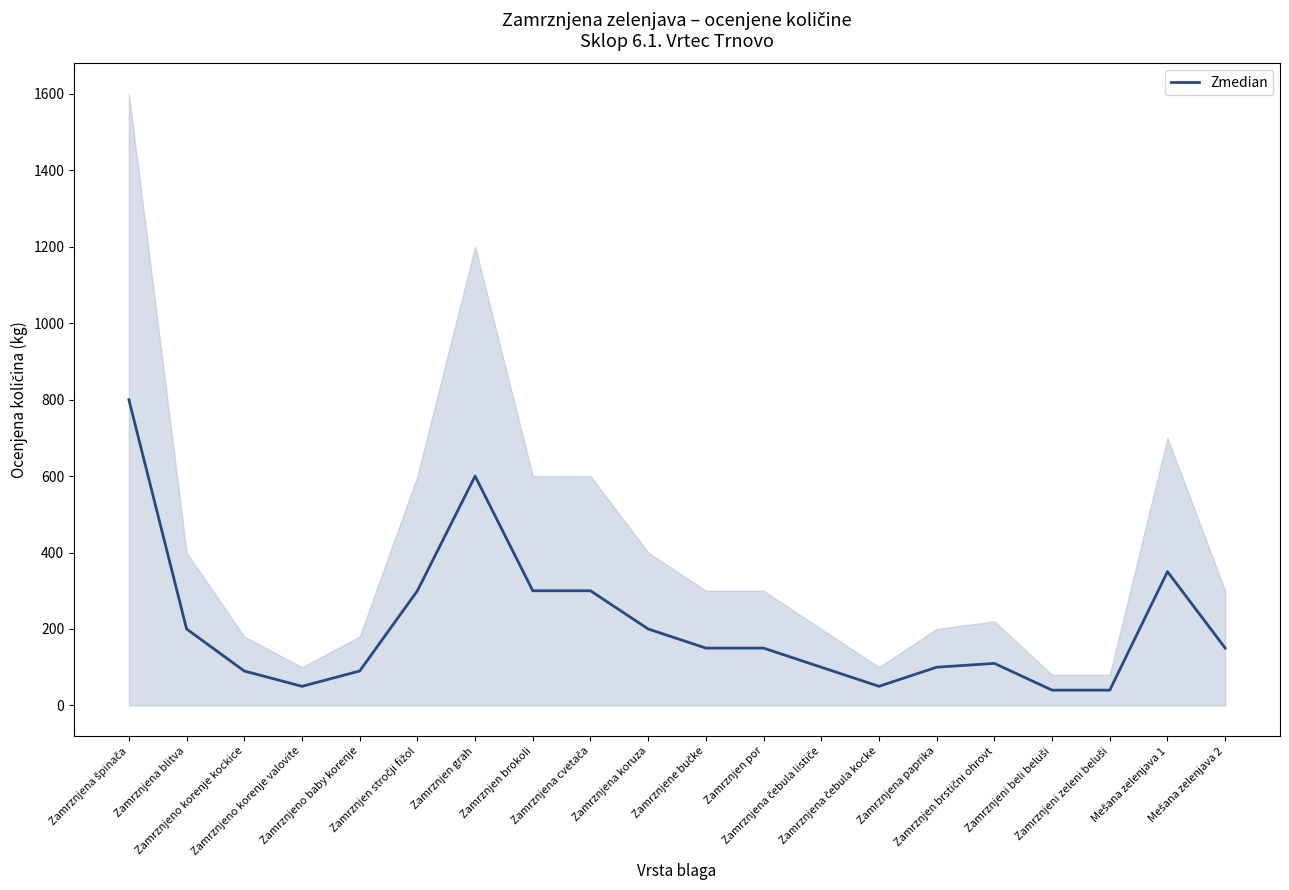

Reading right to left, transcribe all the data shown in this chart.

Mešana zelenjava 2=150	Mešana zelenjava 1=350	Zamrznjeni zeleni beluši=40	Zamrznjeni beli beluši=40	Zamrznjen brstični ohrovt=110	Zamrznjena paprika=100	Zamrznjena čebula kocke=50	Zamrznjena čebula lističe=100	Zamrznjen por=150	Zamrznjene bučke=150	Zamrznjena koruza=200	Zamrznjena cvetača=300	Zamrznjen brokoli=300	Zamrznjen grah=600	Zamrznjen stročji fižol=300	Zamrznjeno baby korenje=90	Zamrznjeno korenje valovite=50	Zamrznjeno korenje kockice=90	Zamrznjena blitva=200	Zamrznjena špinača=800